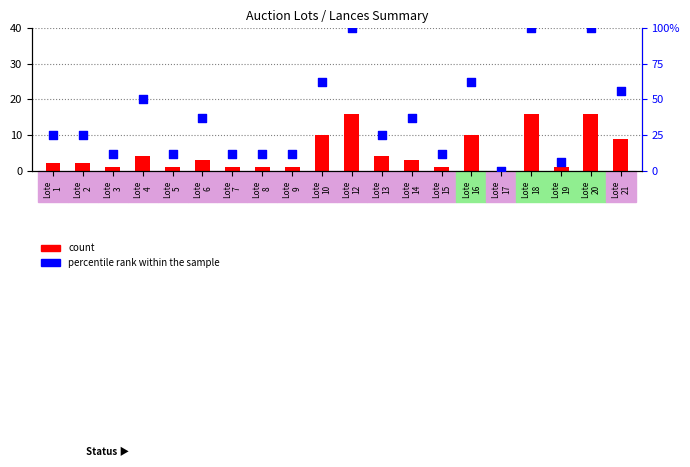

At which category is the sum across all series the highest?

Lote
12